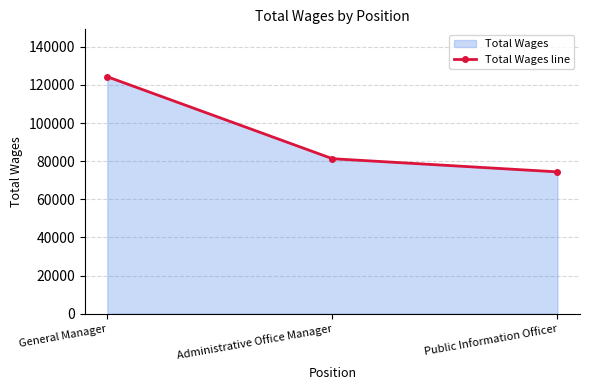

Rank the categories by value from highest to lowest.

General Manager, Administrative Office Manager, Public Information Officer